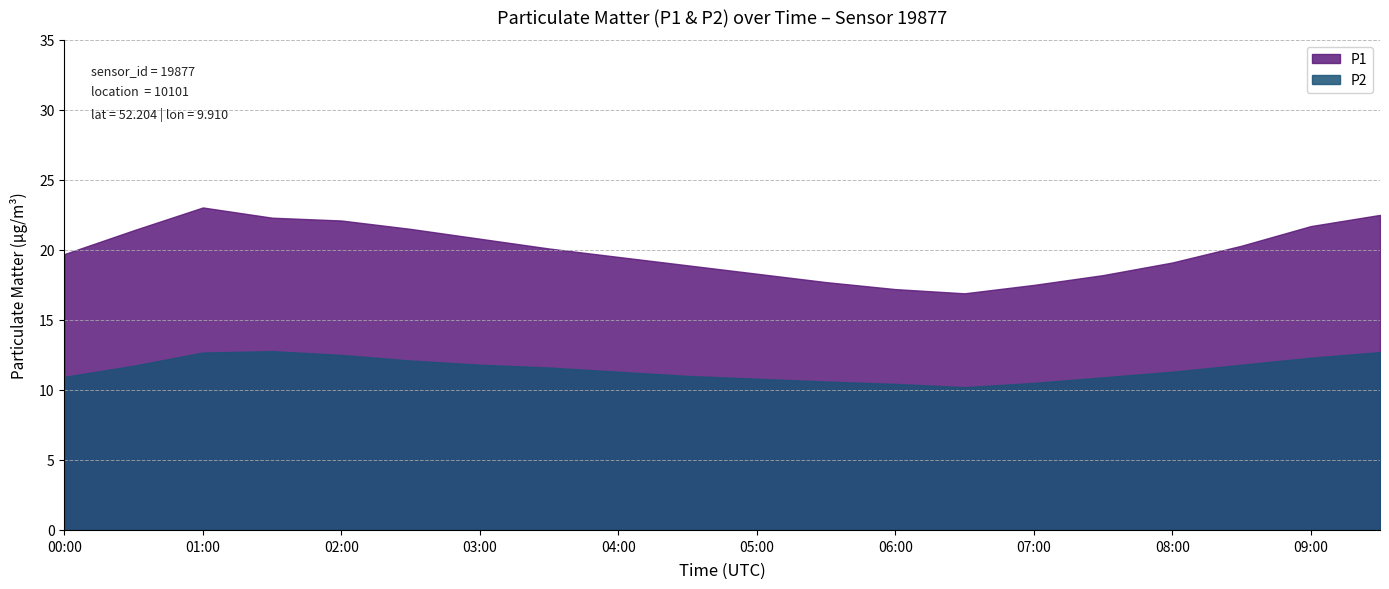

True or false: P2 and P1 cross at least once.

False